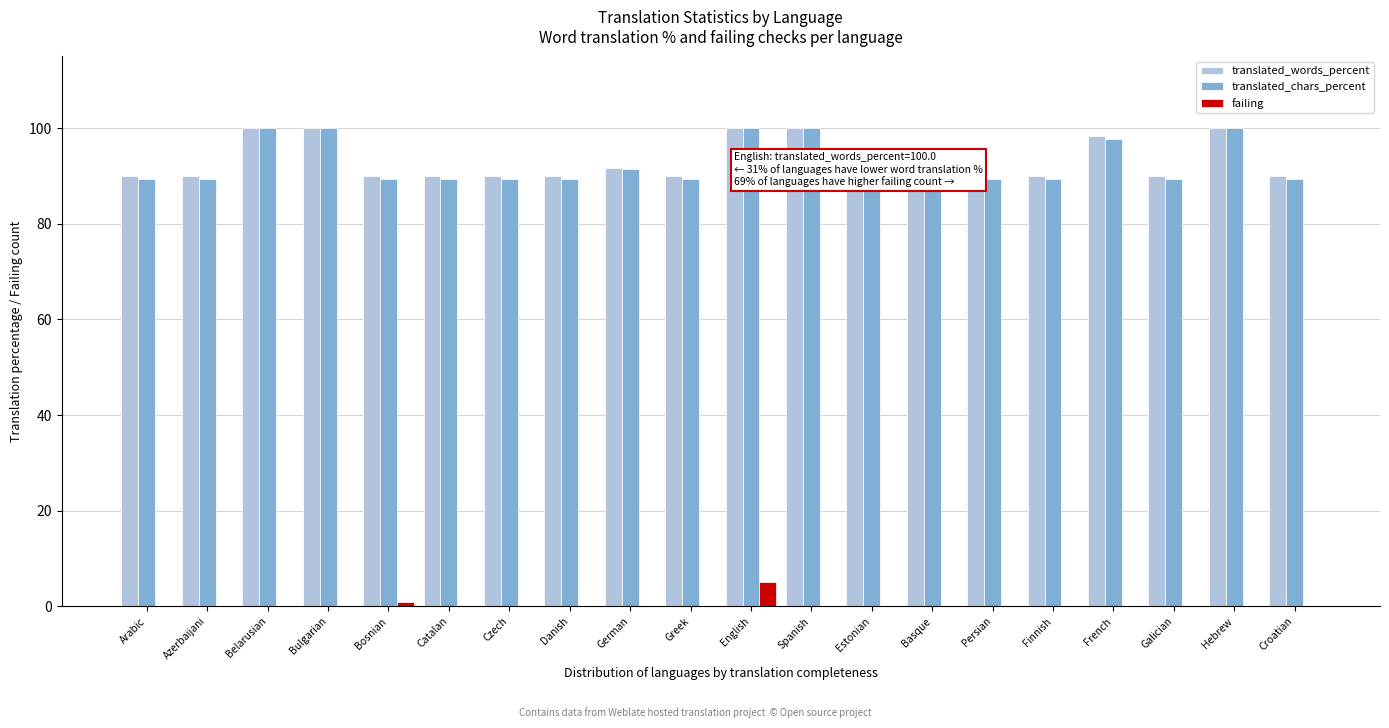

What is the average value of the failing series?

0.3